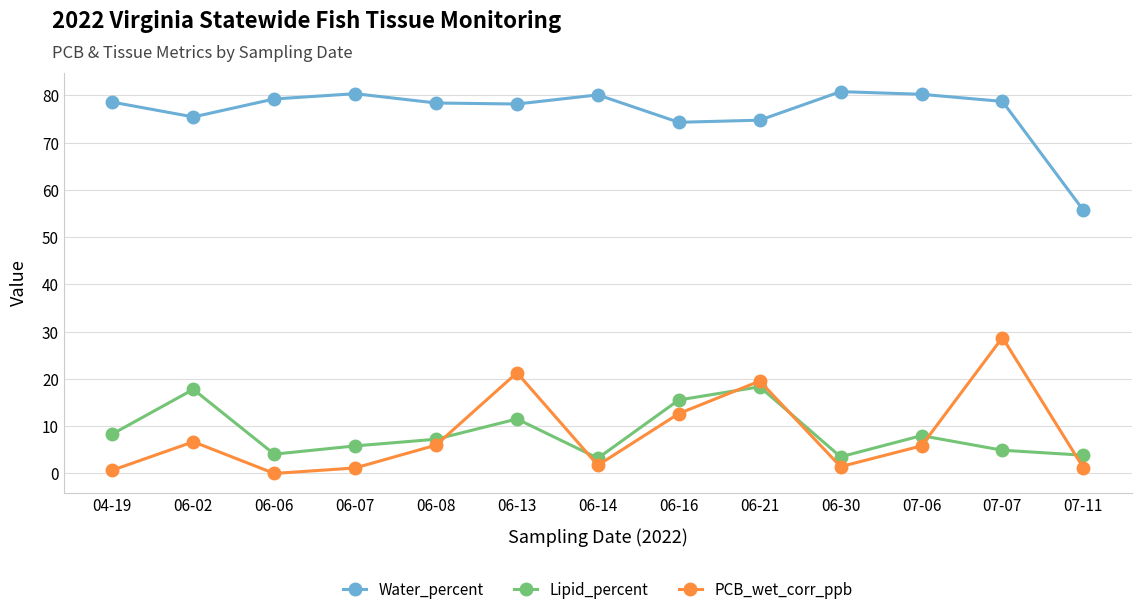

Where is PCB_wet_corr_ppb nearest to the value 14?

06-16